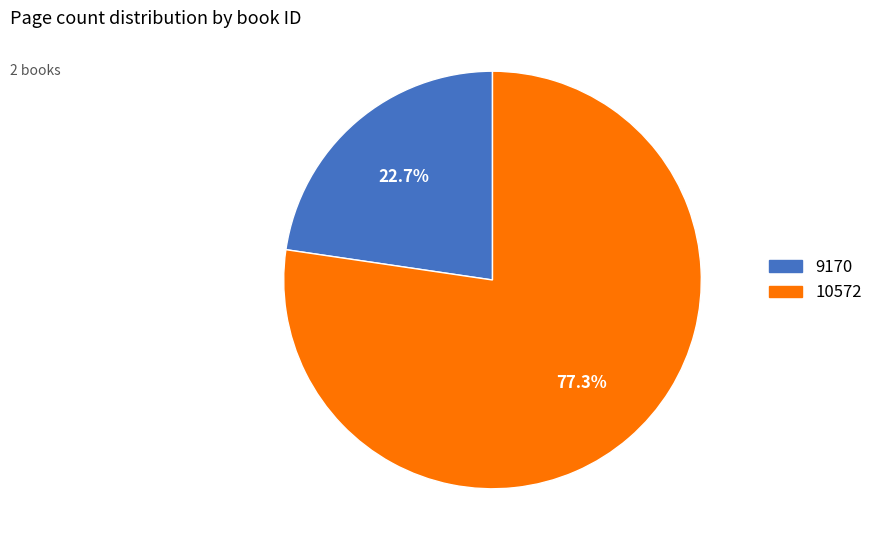

Which category has the smallest portion of the pie?

9170